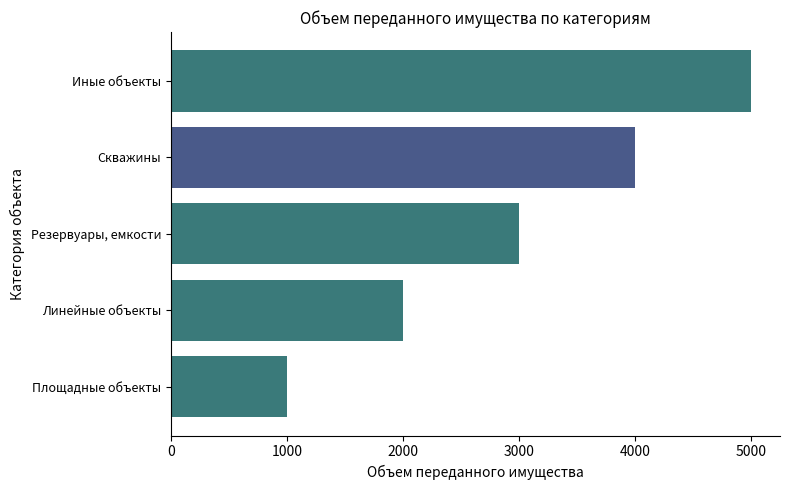

How many values are below 3000?

2